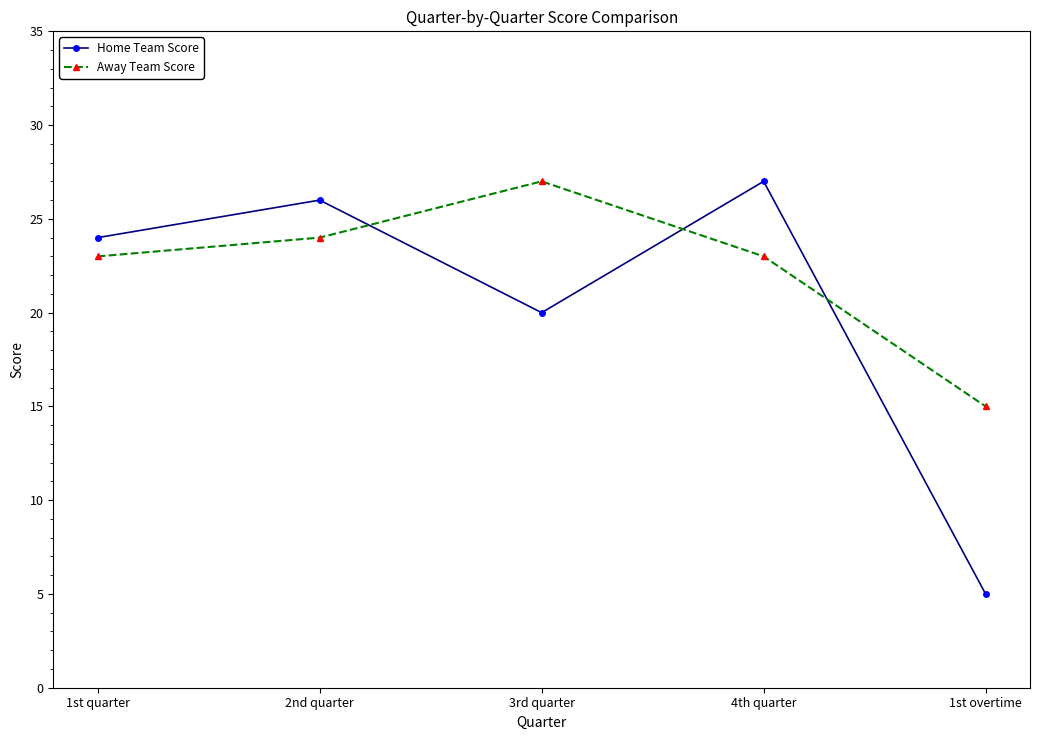

Count the number of categories in the chart.

5